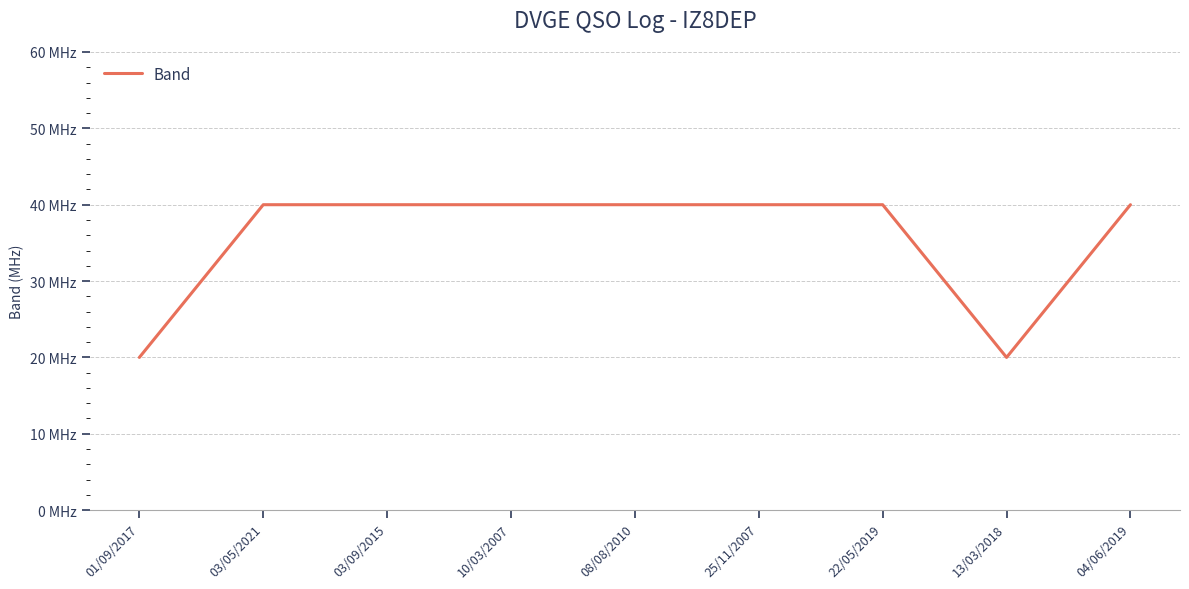

Is this an area chart (filled region under the line)?

No